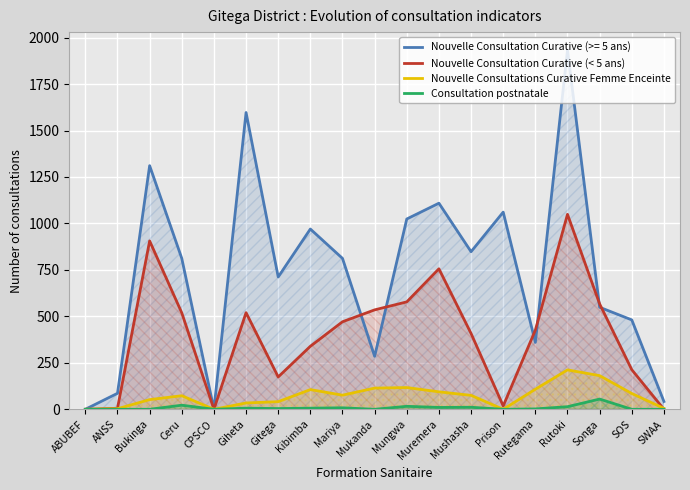

How many intersections are there between Nouvelle Consultations Curative Femme Enceinte and Nouvelle Consultation Curative (< 5 ans)?

1